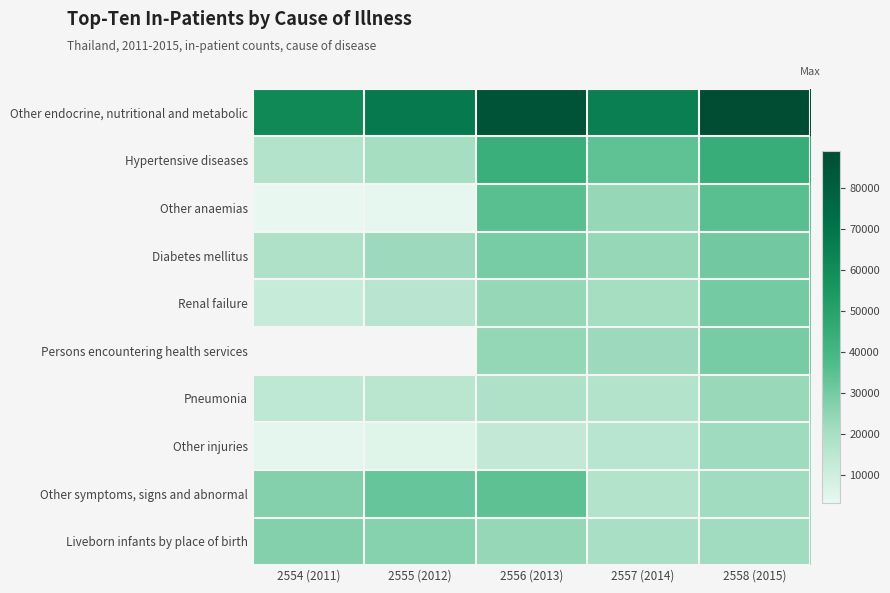

Which category has the highest value across all series?

2558 (2015)